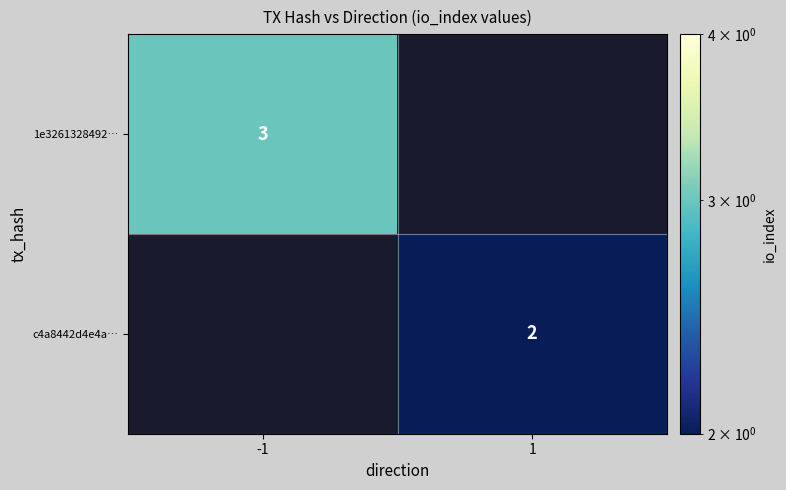

Count the number of categories in the chart.

2